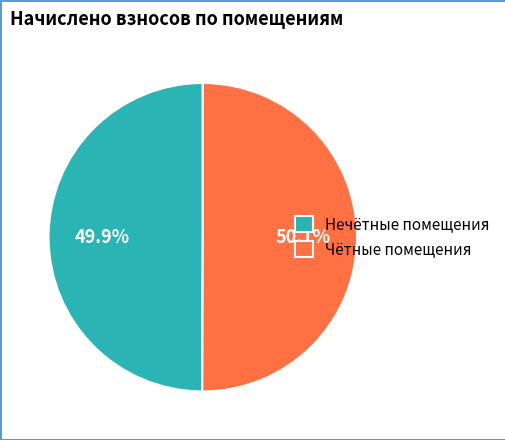

What percentage is NOT represented by Чётные помещения?

49.9%